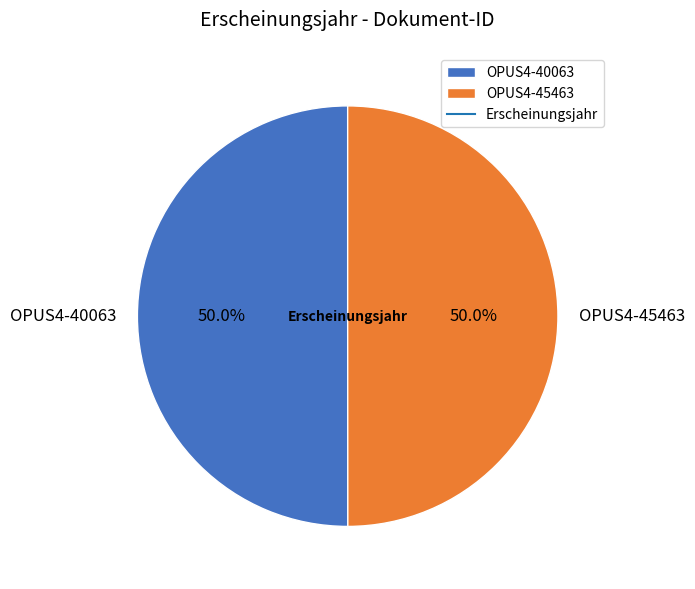

Do OPUS4-45463 and OPUS4-40063 together represent more than half of the pie?

Yes